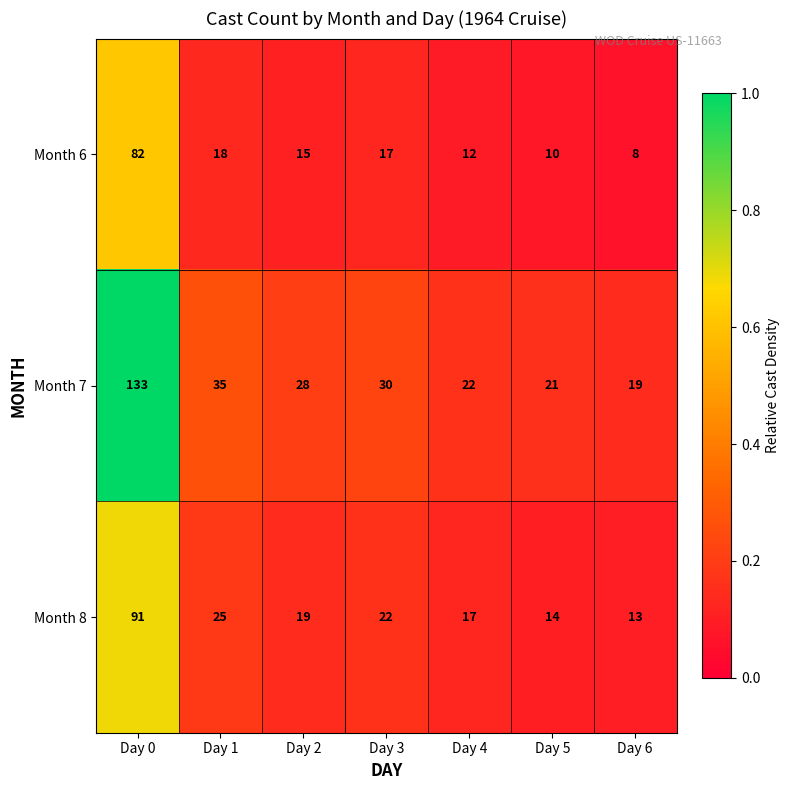

What is the spread (max minus min) of values at Day 4?

10